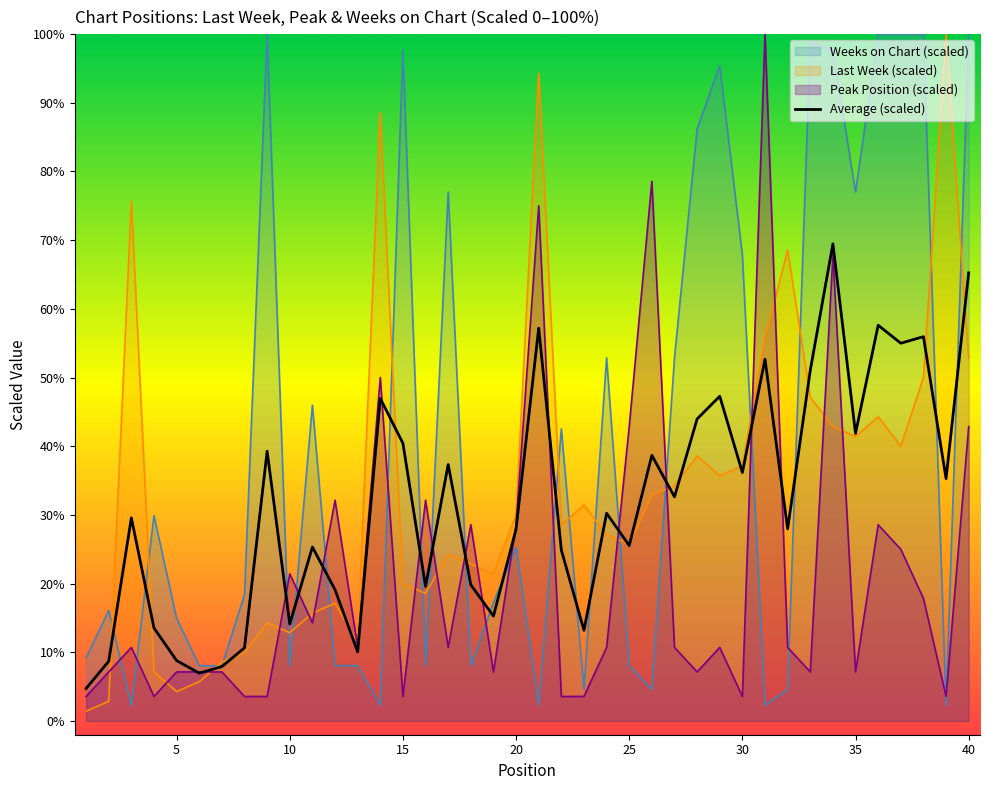

Which series has the largest total across all categories?

Weeks on Chart (scaled)